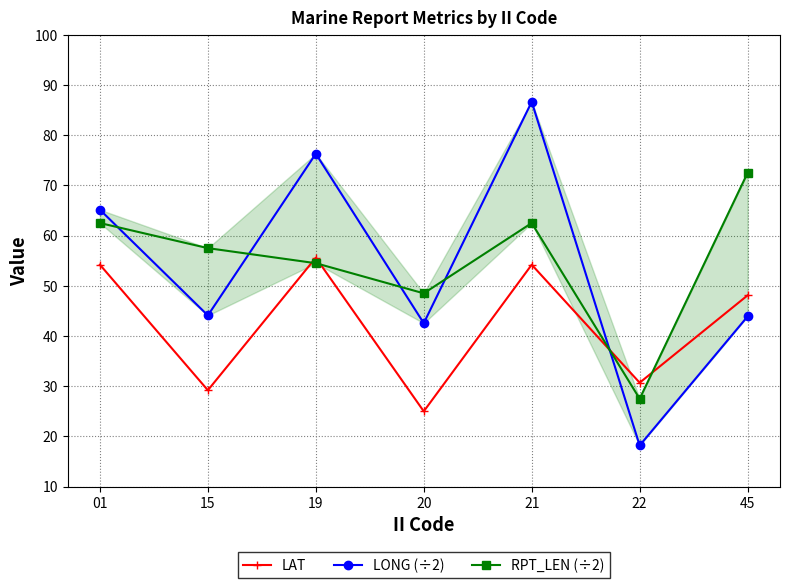

Reading left to right, what are all the values shown in this chart?

LAT: 01=54.2	15=29.2	19=55.6	20=25.0	21=54.2	22=30.7	45=48.1
LONG (÷2): 01=65.2	15=44.1	19=76.3	20=42.5	21=86.7	22=18.2	45=43.9
RPT_LEN (÷2): 01=62.5	15=57.5	19=54.5	20=48.5	21=62.5	22=27.5	45=72.5